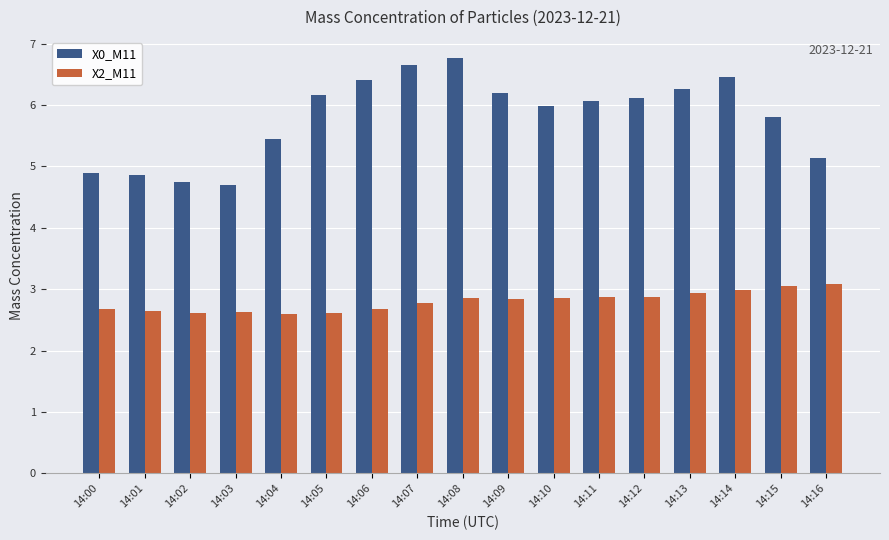

What is the highest value of the X2_M11 series?

3.1